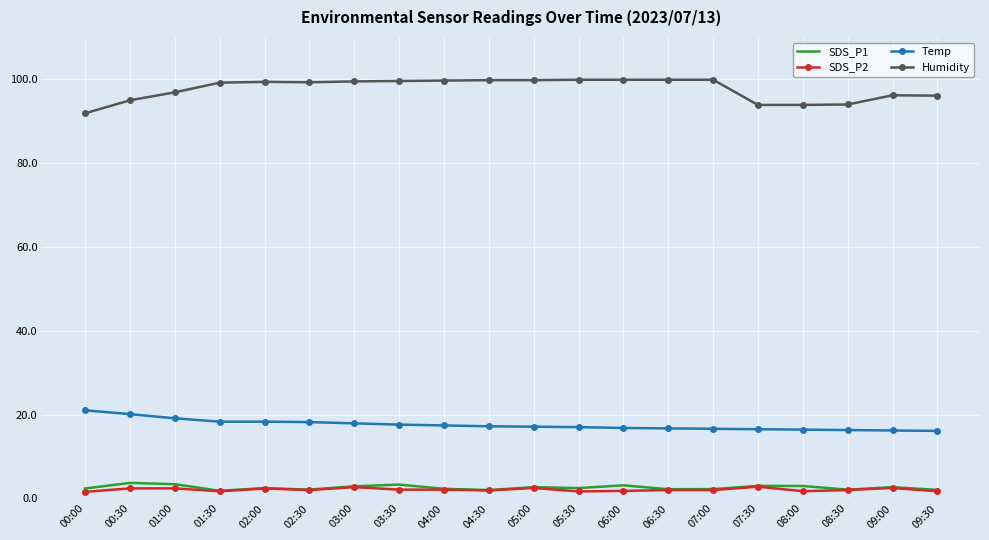

What is the minimum value for Temp?

16.1